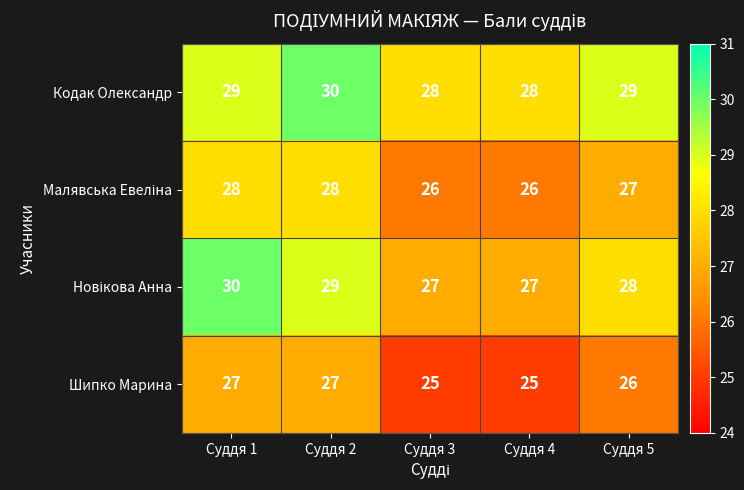

Count the number of data series in this chart.

4